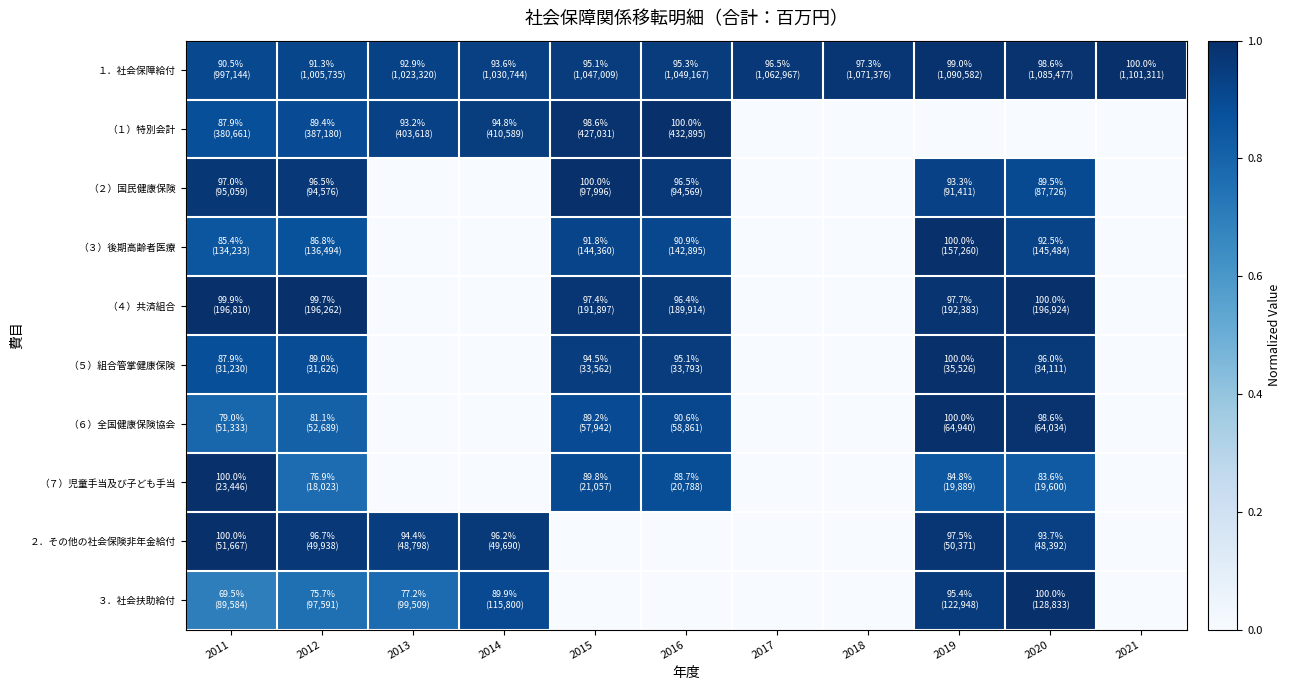

At which category is the sum across all series the highest?

2011